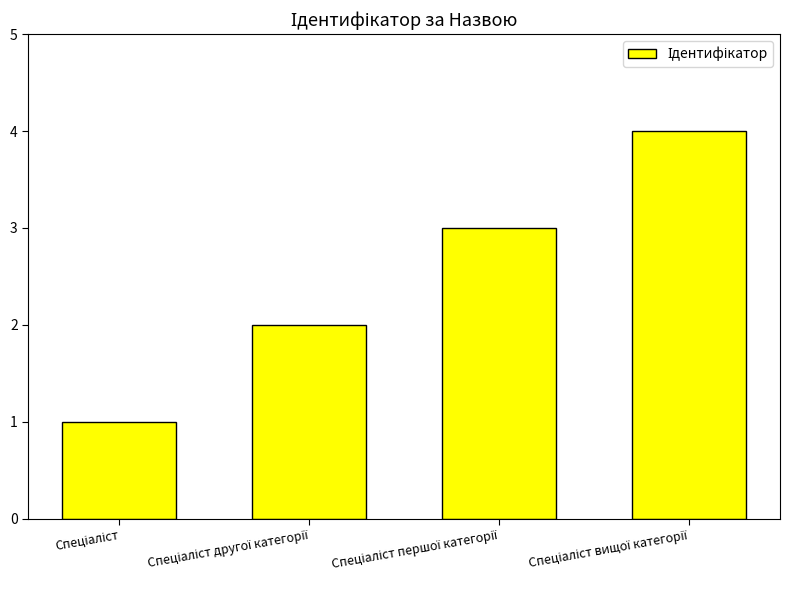

What is the smallest value displayed?

1